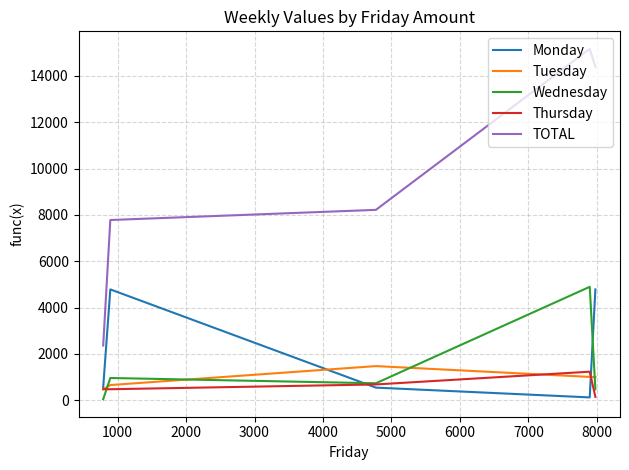

What is the minimum value shown in the chart?

47.6